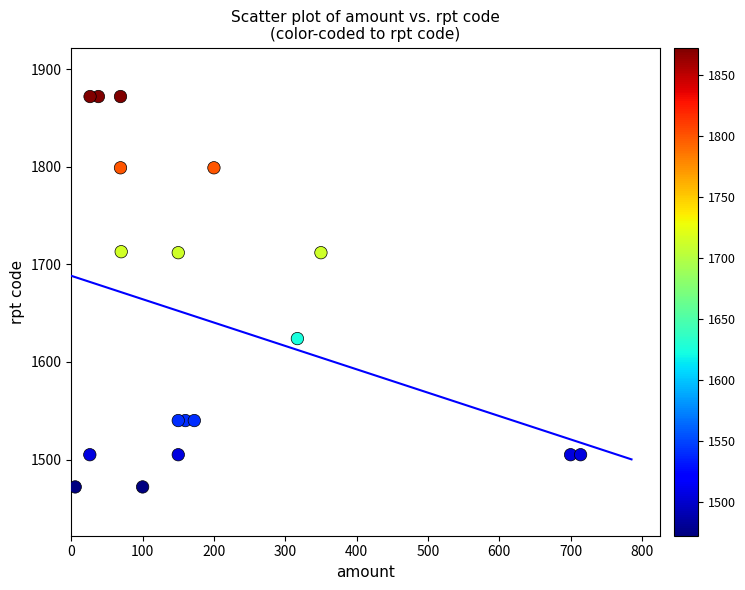

What is the range of Y values (max minus min)?

400